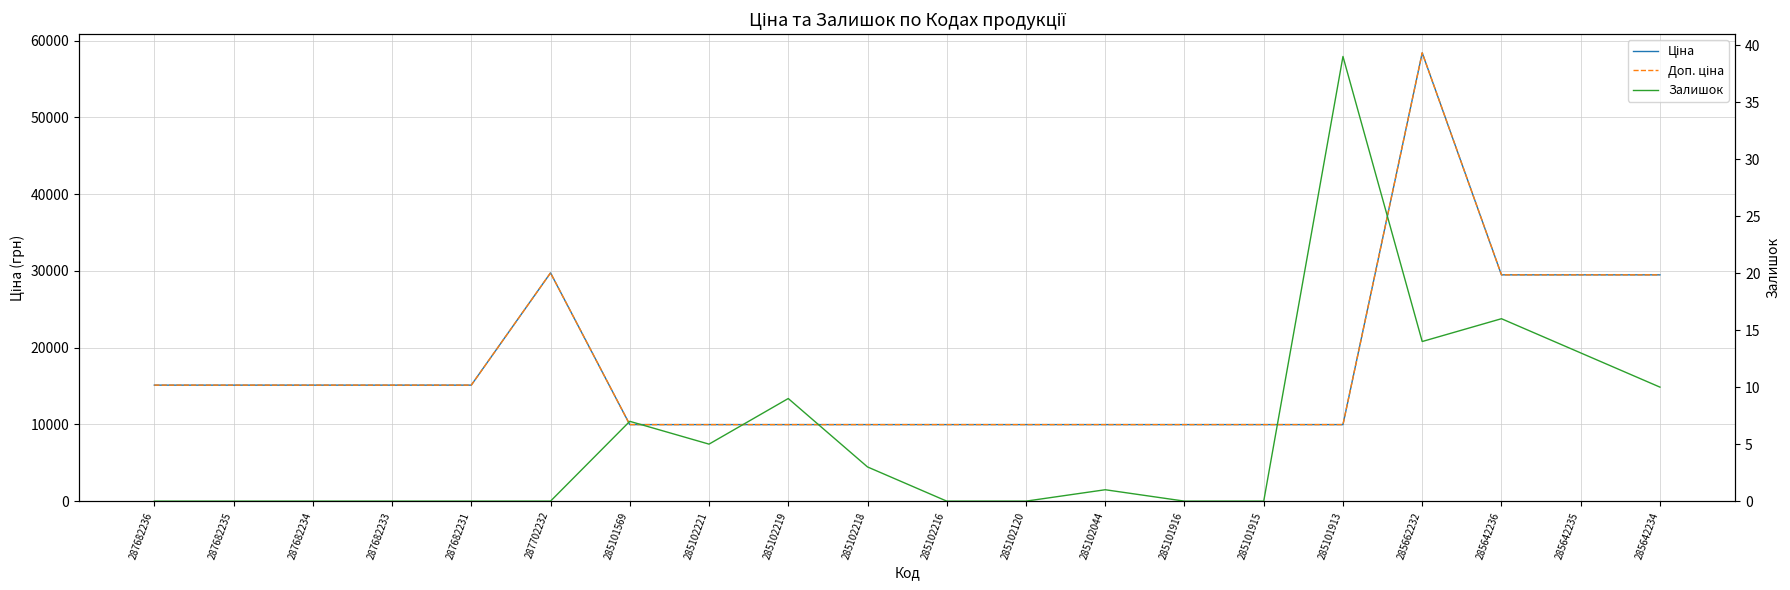

Where is the first local maximum for Доп. ціна?

287702232